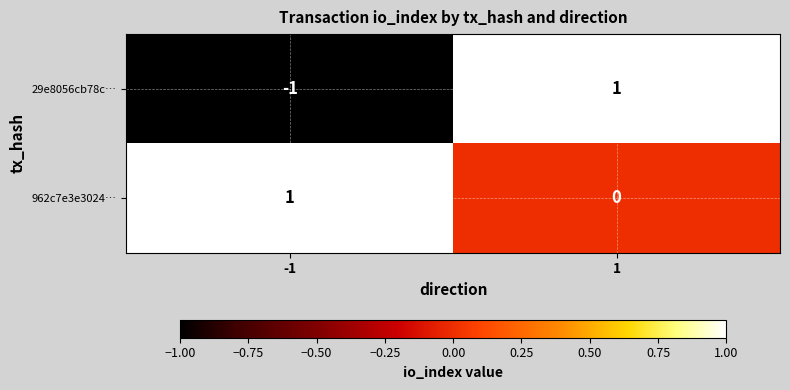

List the labels in order of 29e8056cb78c… value, smallest first.

-1, 1